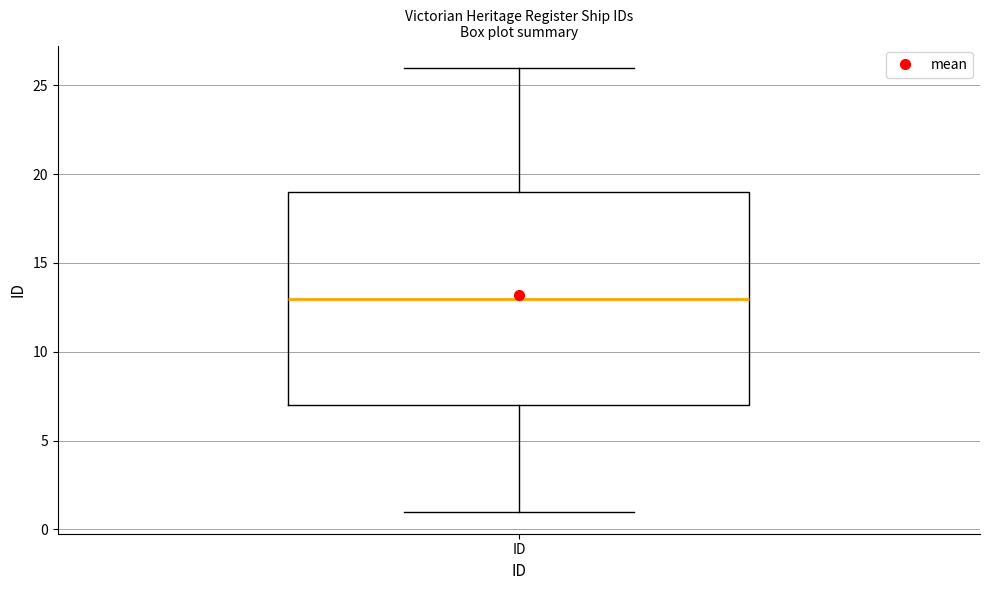

Transcribe this box plot: give where the median line is, the range the box spans, and where the two whiskers end, as read against the y-axis. The values are not printed on the chart, so give them approximately, as read against the axis.

median 13, box 7 to 19, whiskers 1 to 26